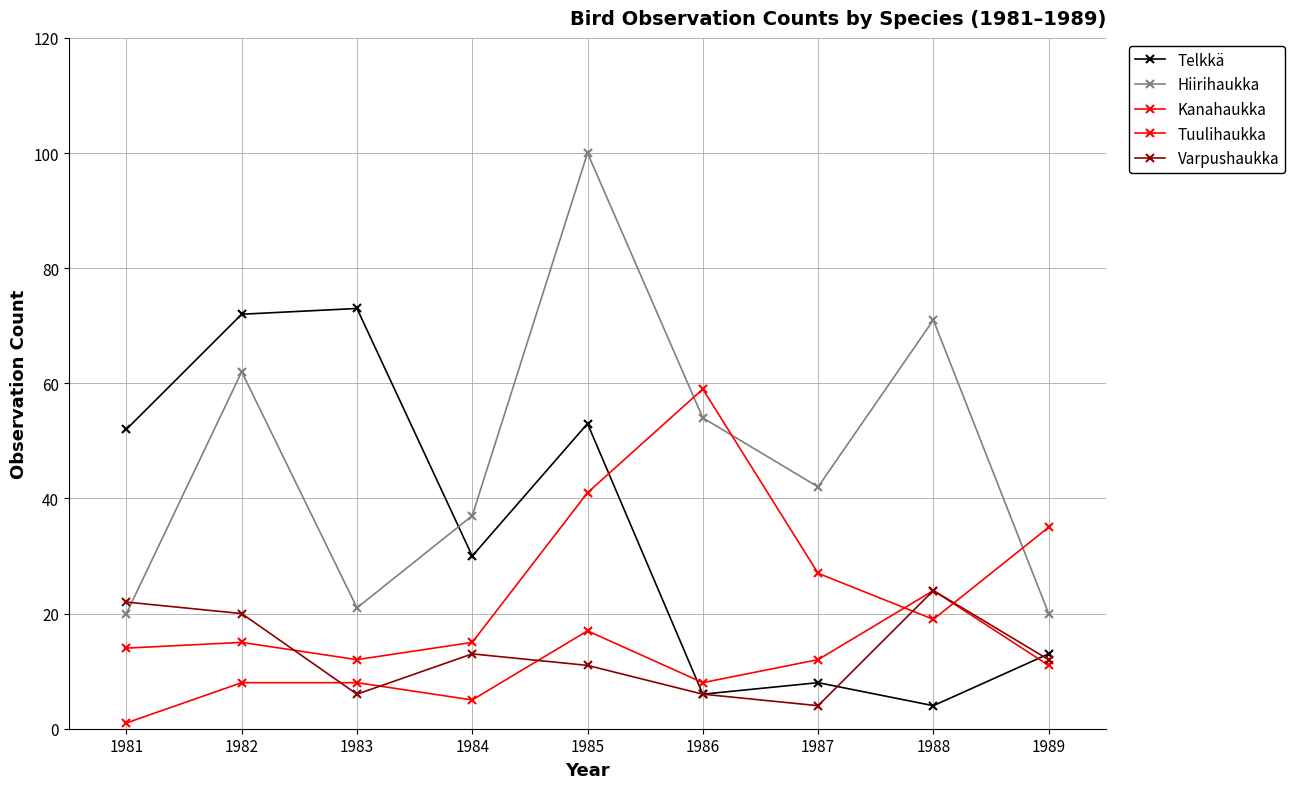

What is the greatest value displayed?

100